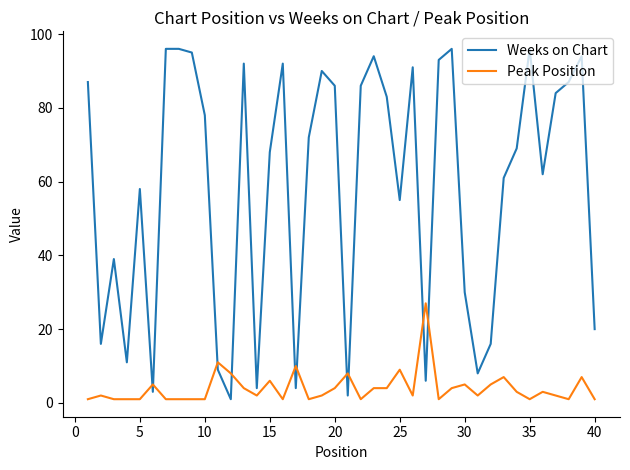

What is the greatest value displayed?

96